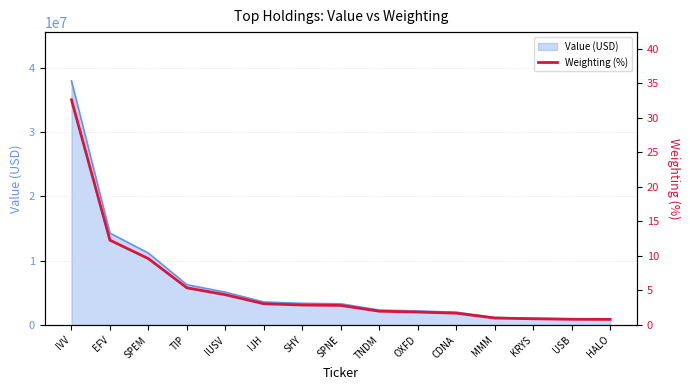

How many categories are shown in the chart?

15